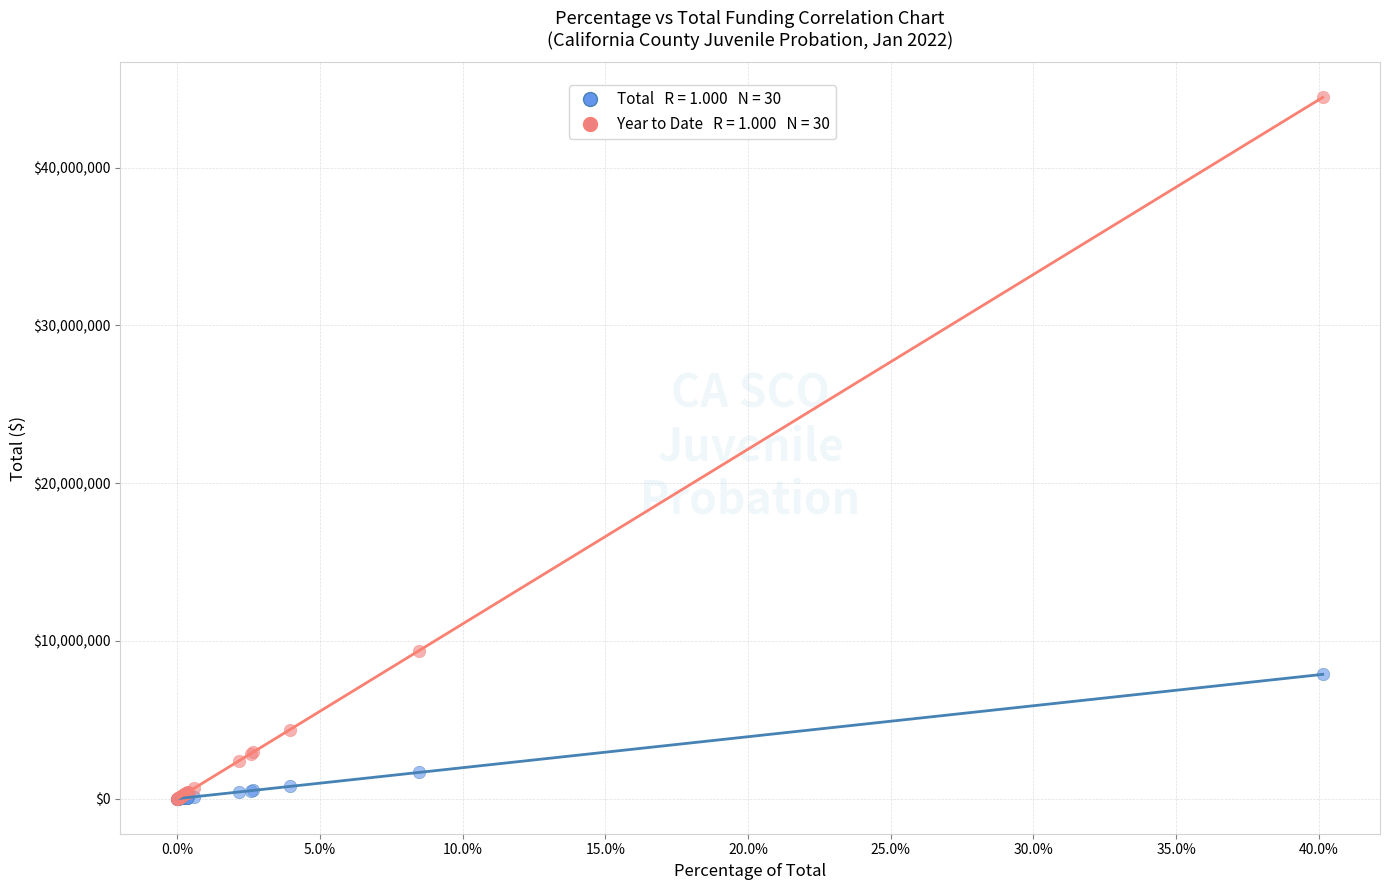

Across all series, what Y value is closest to 22227581?

9368560.7